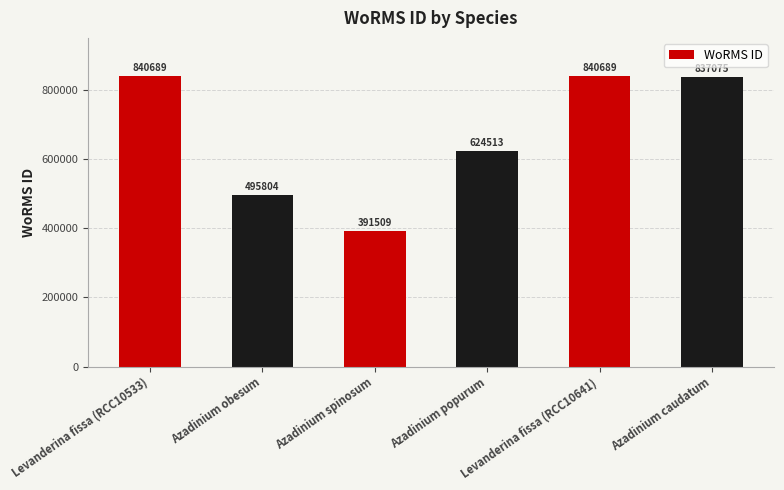

The chart shows a value of 495804 at Azadinium obesum. True or false?

True